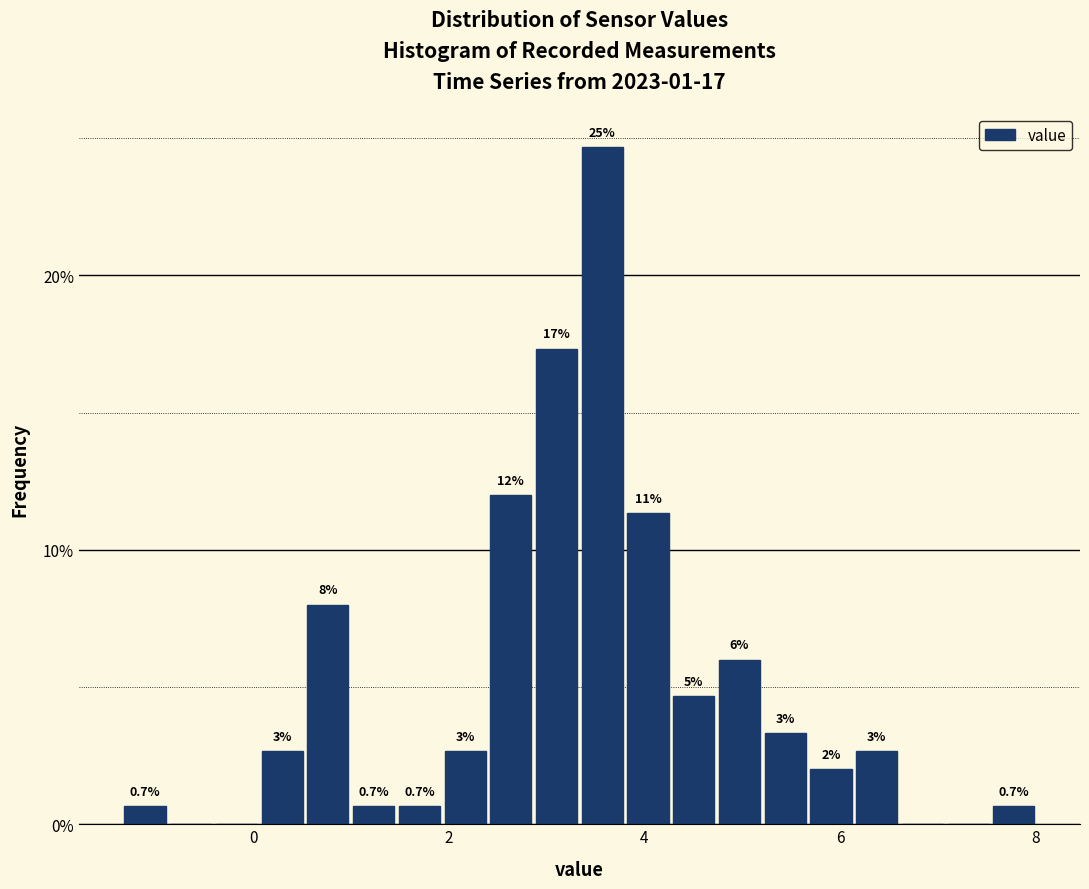

Read against the x-axis, roughly where is the centre of the tallest bar?

3.6